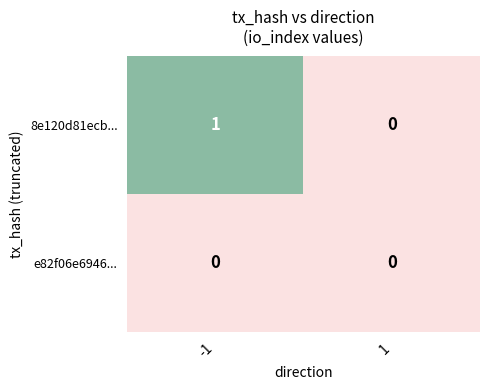

Is the value of 8e120d81ecb... at -1 greater than the value of e82f06e6946... at 1?

Yes